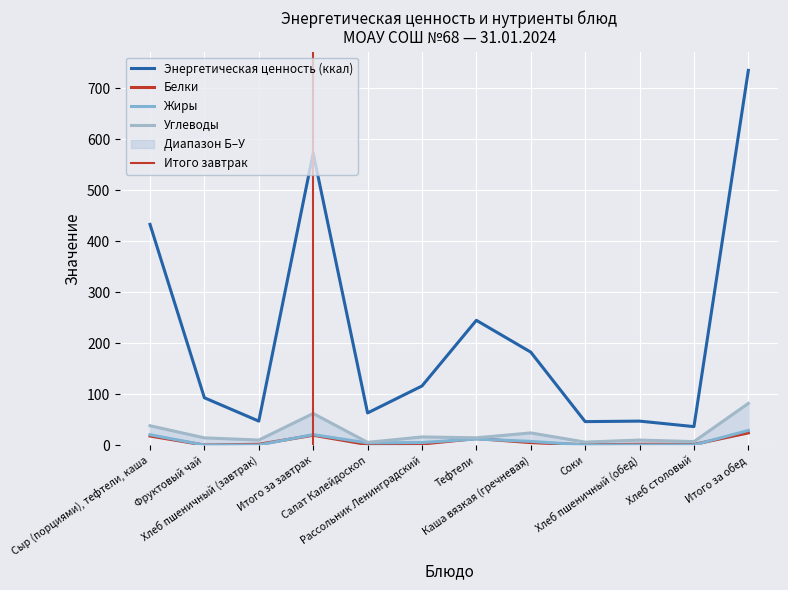

At Хлеб пшеничный (завтрак), list the series in order from smallest to largest.

Жиры, Белки, Углеводы, Энергетическая ценность (ккал)